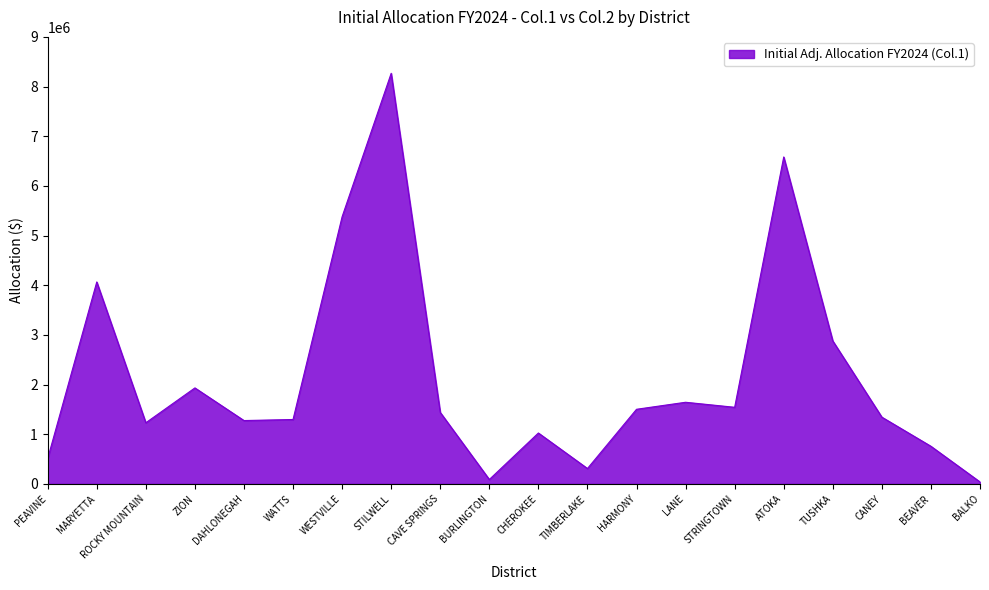

The chart shows a value of 2022658.4 at STRINGTOWN. True or false?

False